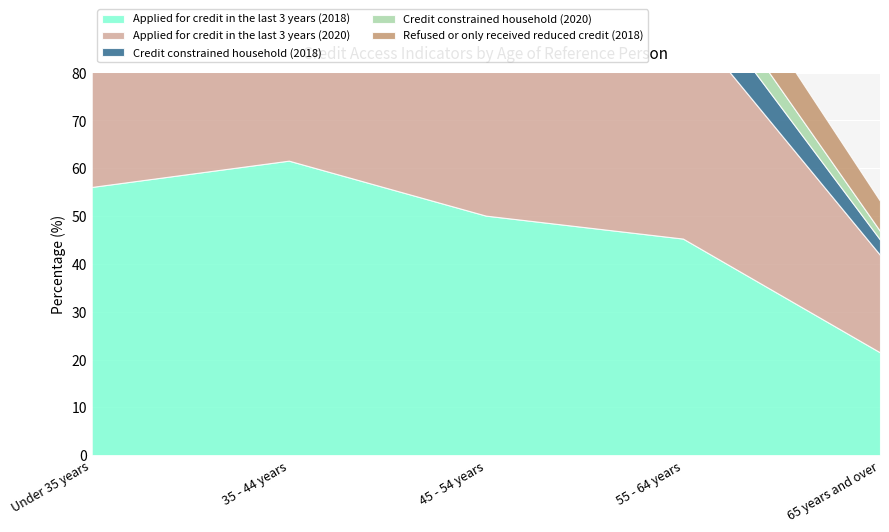

How many categories are shown in the chart?

5